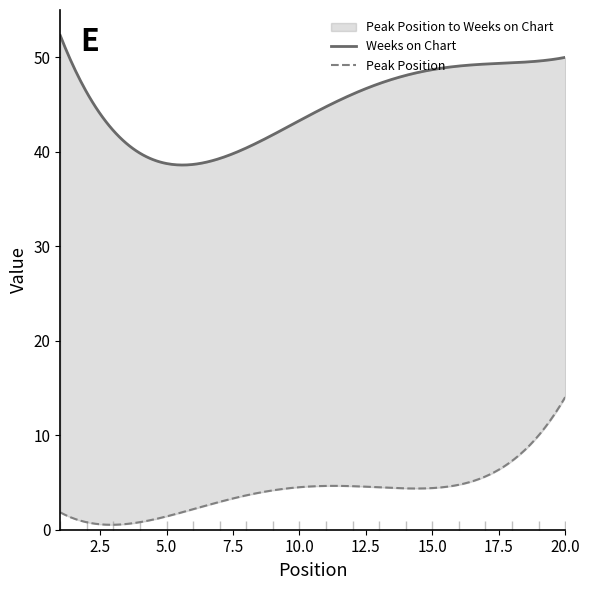

What are all the series names shown in the legend?

Peak Position, Weeks on Chart